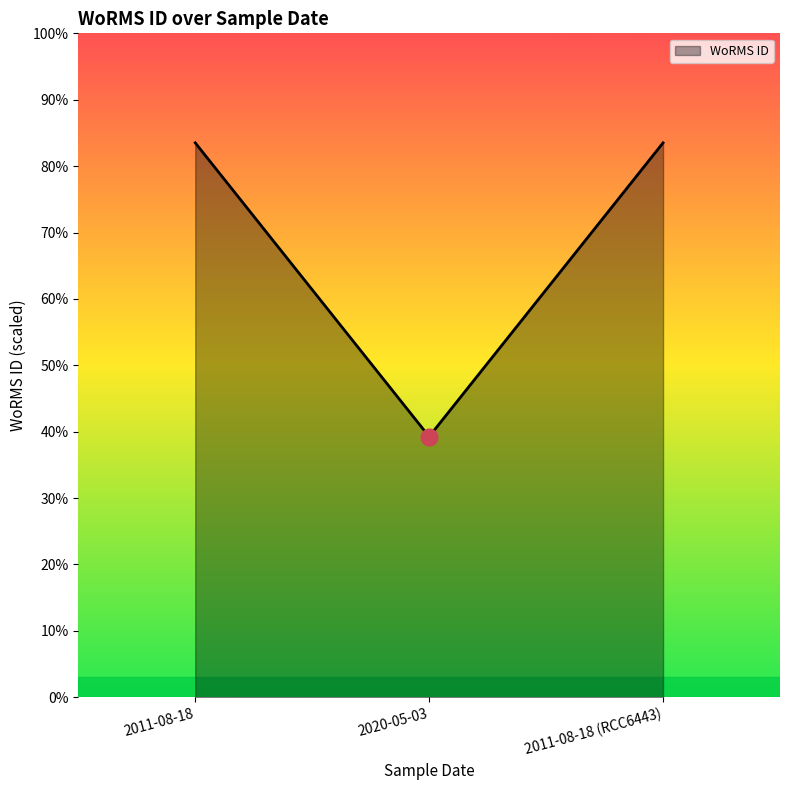

How many lines are shown in the chart?

1